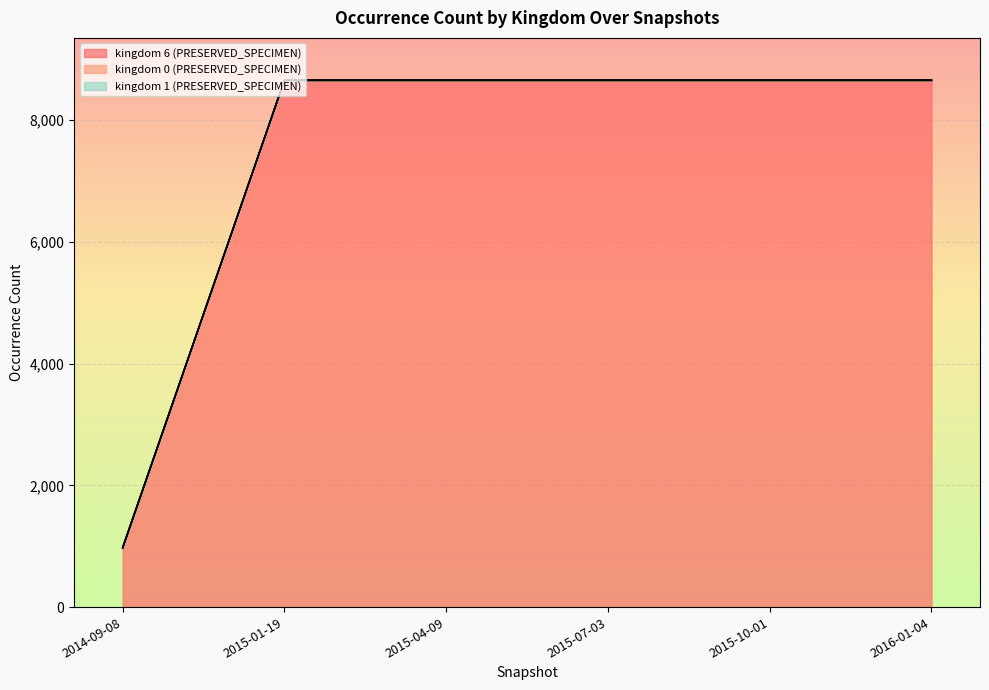

Reading left to right, list all the values displayed in this chart.

kingdom 6 (PRESERVED_SPECIMEN): 972	8651	8651	8651	8651	8651
kingdom 0 (PRESERVED_SPECIMEN): 4	4	4	4	4	4
kingdom 1 (PRESERVED_SPECIMEN): 3	3	3	3	3	3